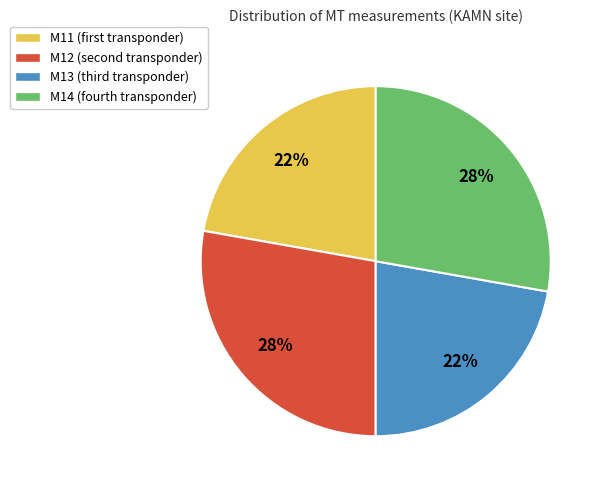

Is there a majority slice in this chart?

No